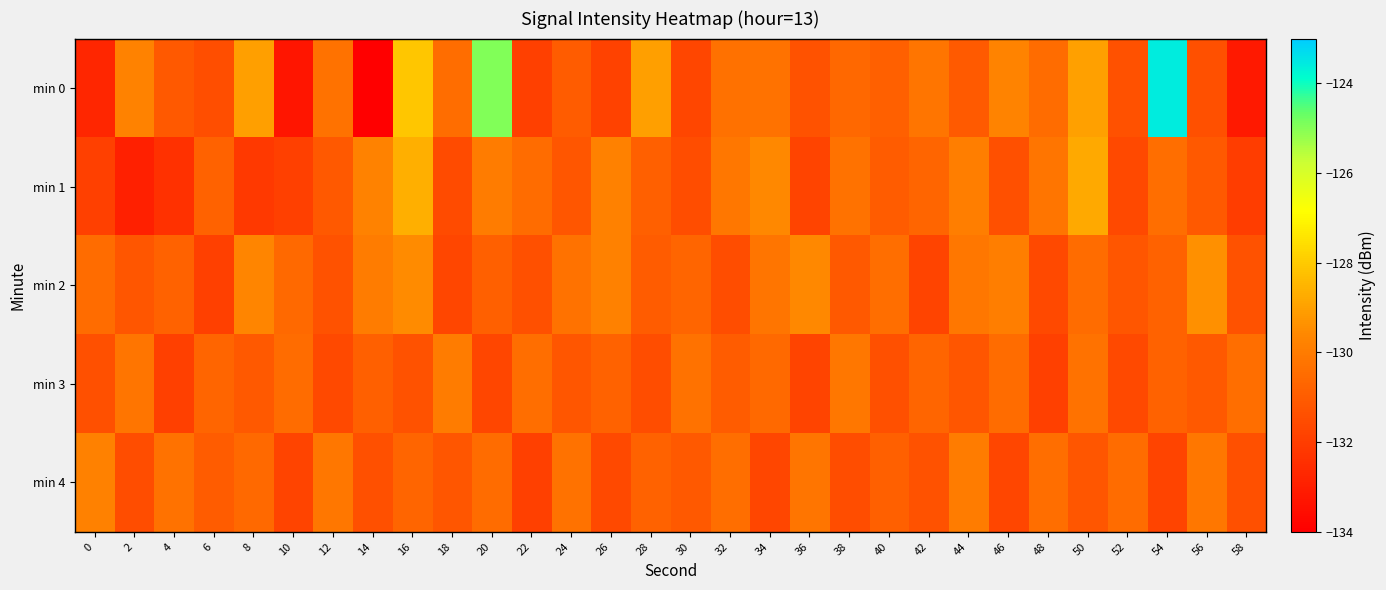

How many distinct data groups are displayed?

5